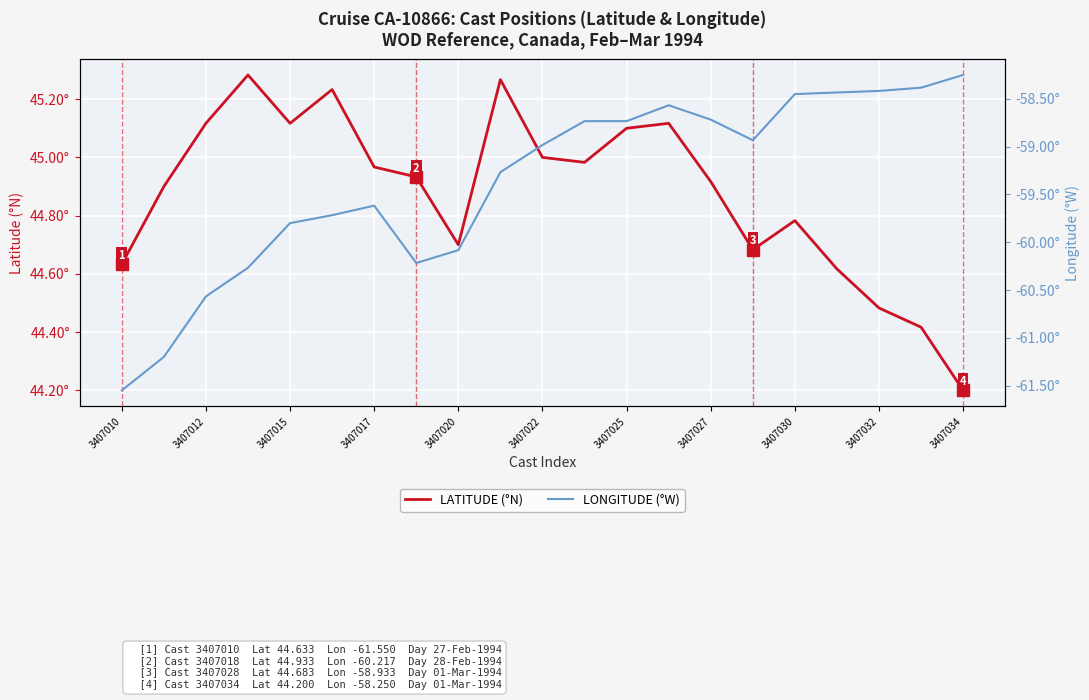

Between 3407015 and 3407034, which is larger?

3407015